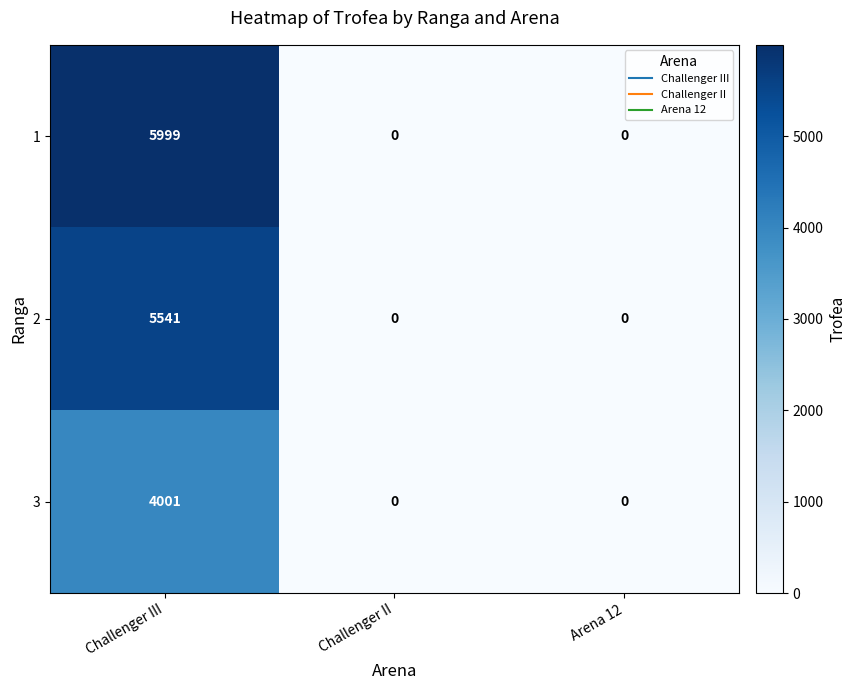

Which category has the highest value across all series?

Challenger III